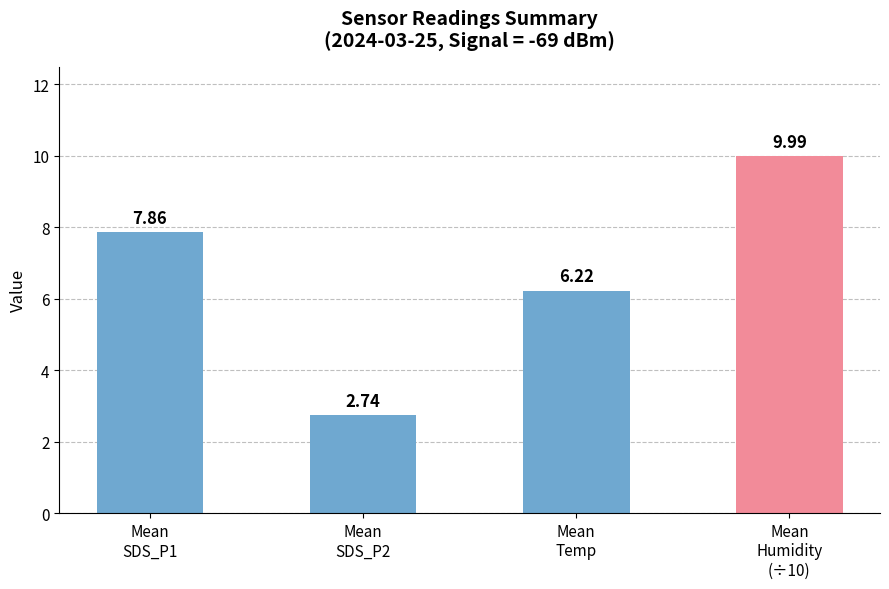

What is the sum of all values?

26.8